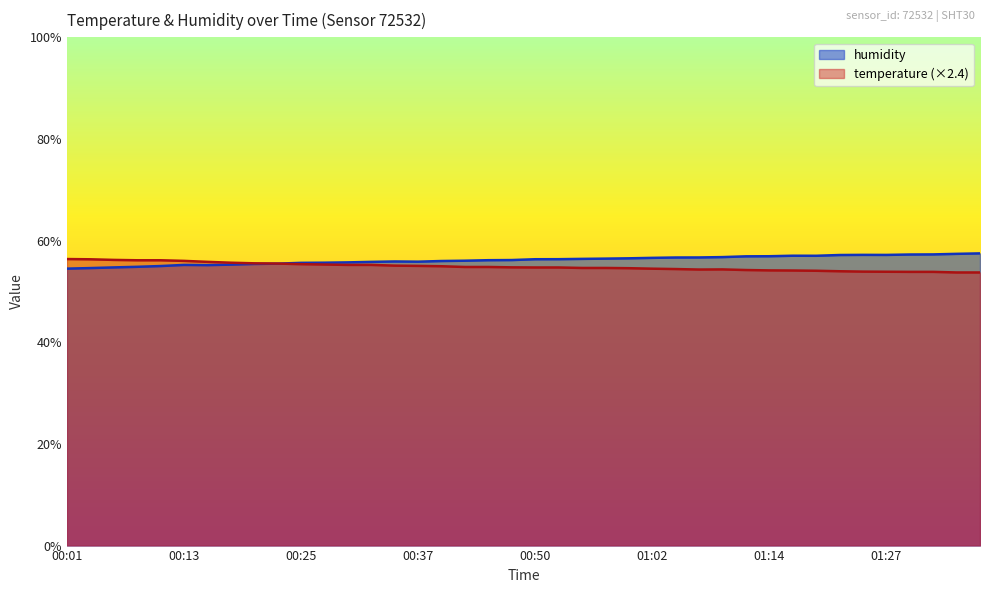

Rank the series at 00:08 from highest to lowest value.

temperature, humidity